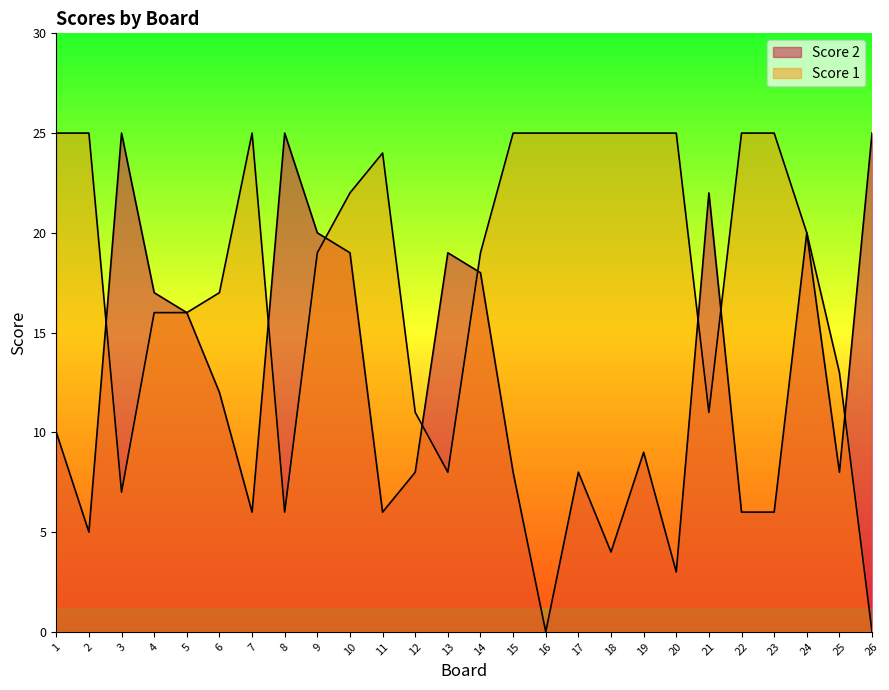

What is the difference between the Score 2 values at 2 and 19?

4